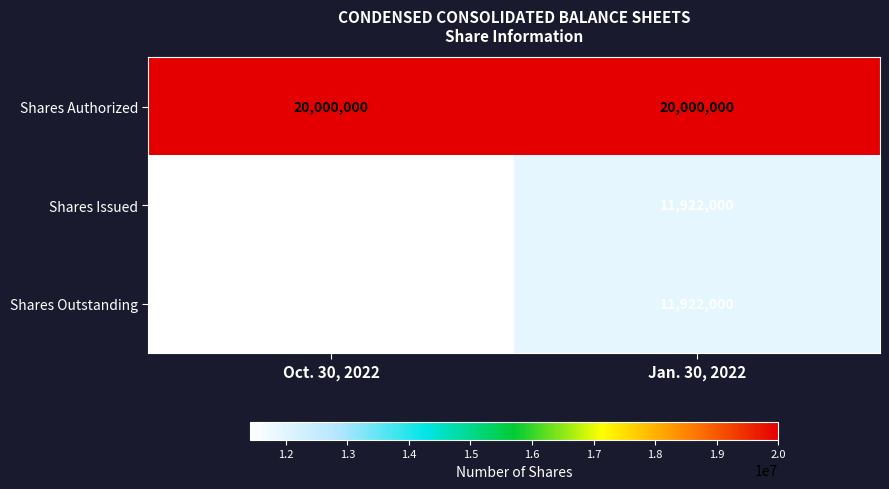

What is the difference between the highest and lowest values at Jan. 30, 2022?

8078000